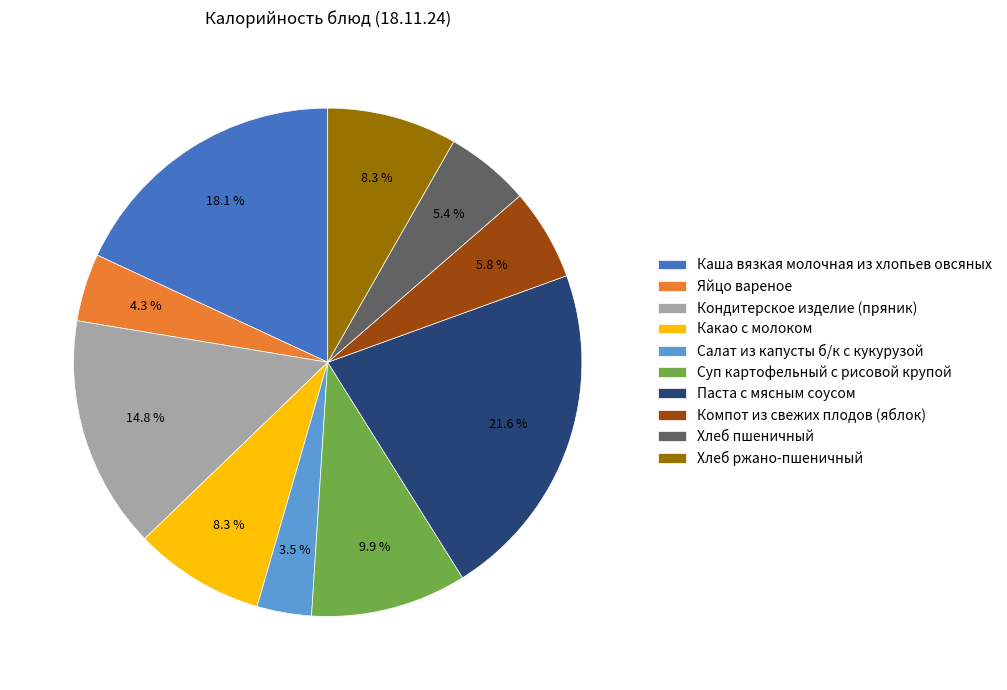

Is there any slice that represents more than half of the pie?

No